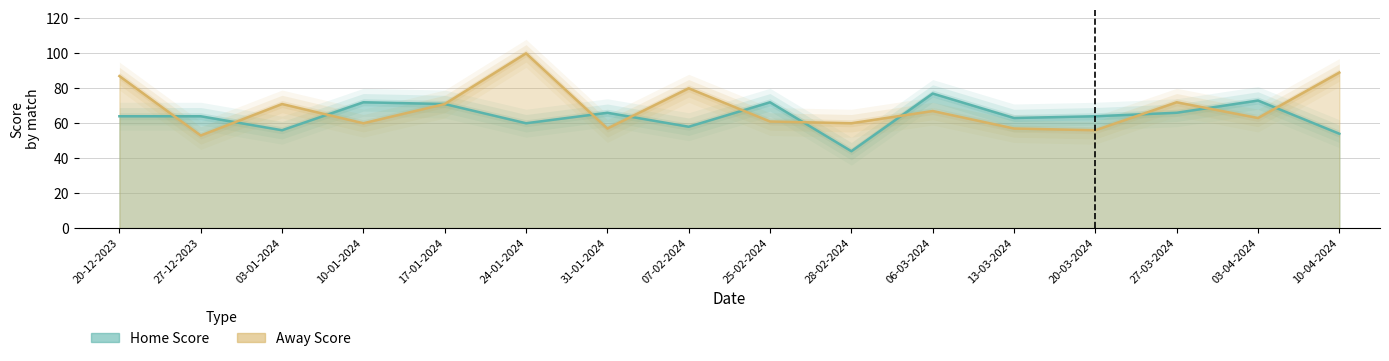

Does the chart have visible grid lines?

Yes